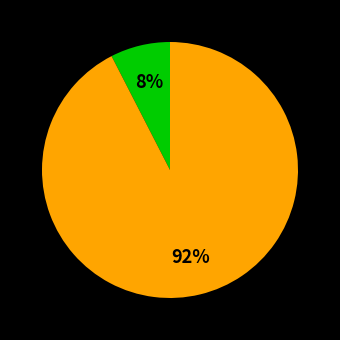

How many slices are in this pie chart?

2